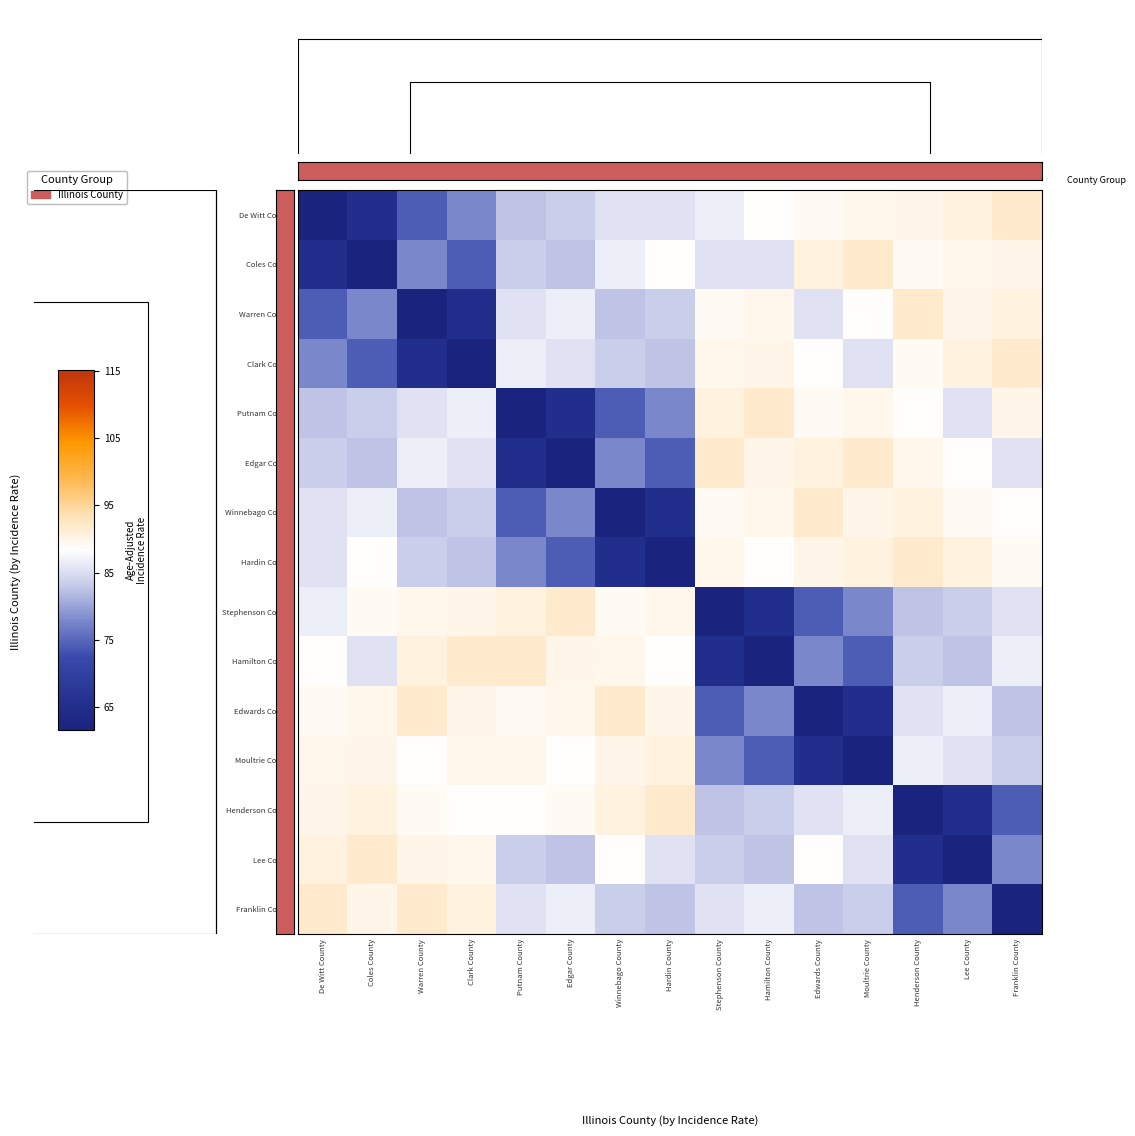

The Edgar County series shows 65.1 at Putnam County. True or false?

True